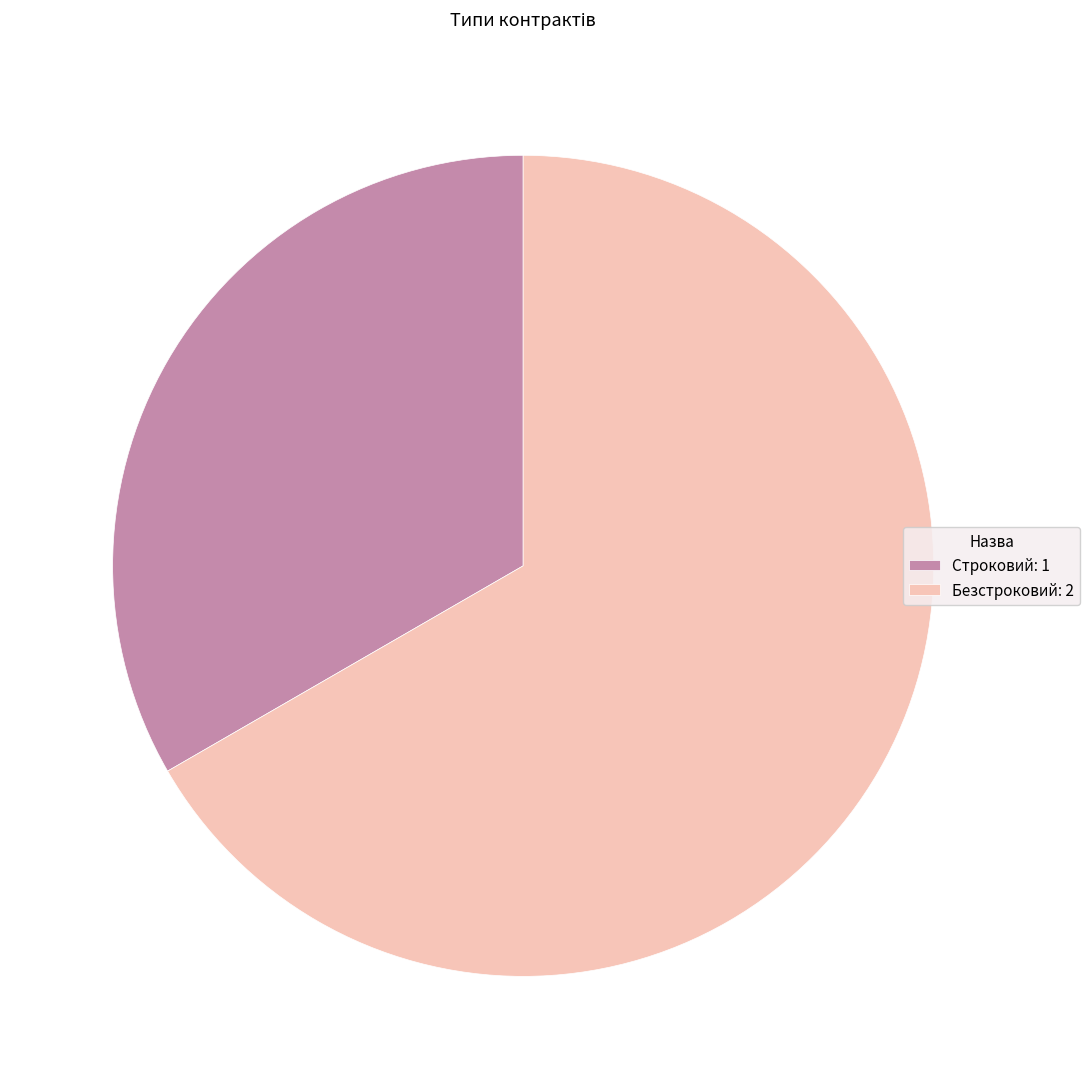

Approximately how many times larger is the value at Безстроковий: 2 compared to Строковий: 1?

2.0